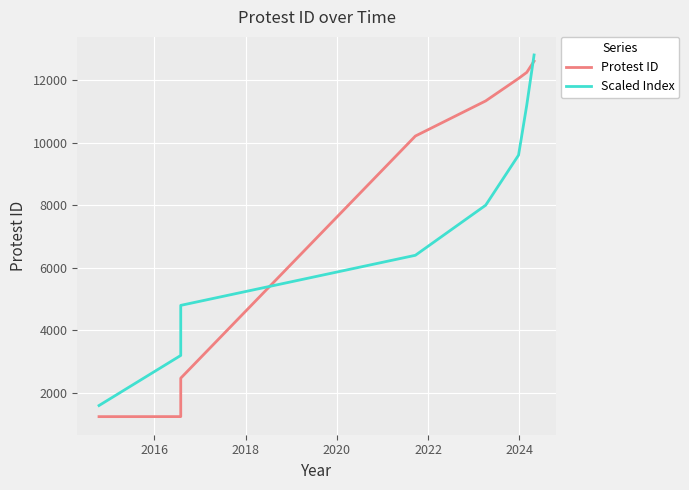

What is the total value across all series at 2018?

7274